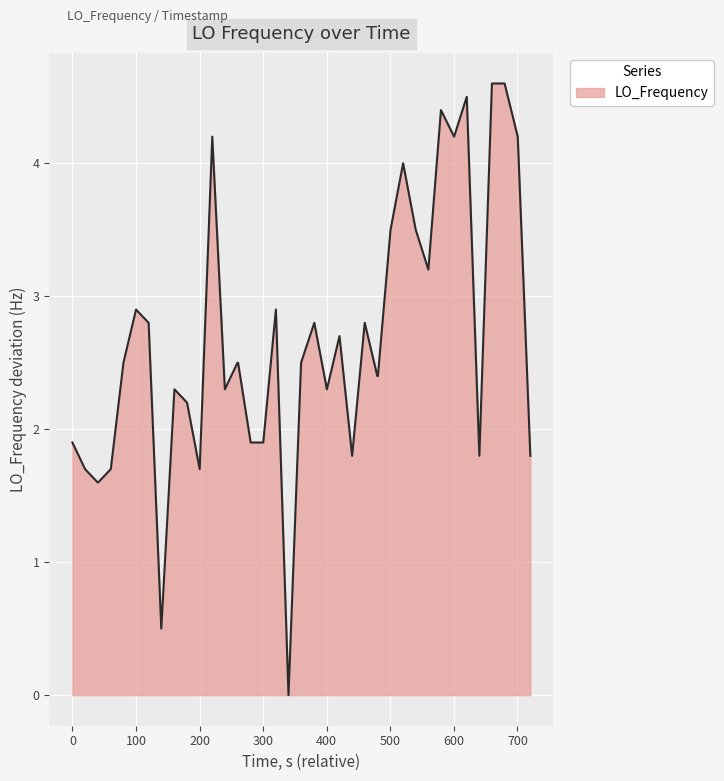

What is the maximum value shown in the chart?

4.6